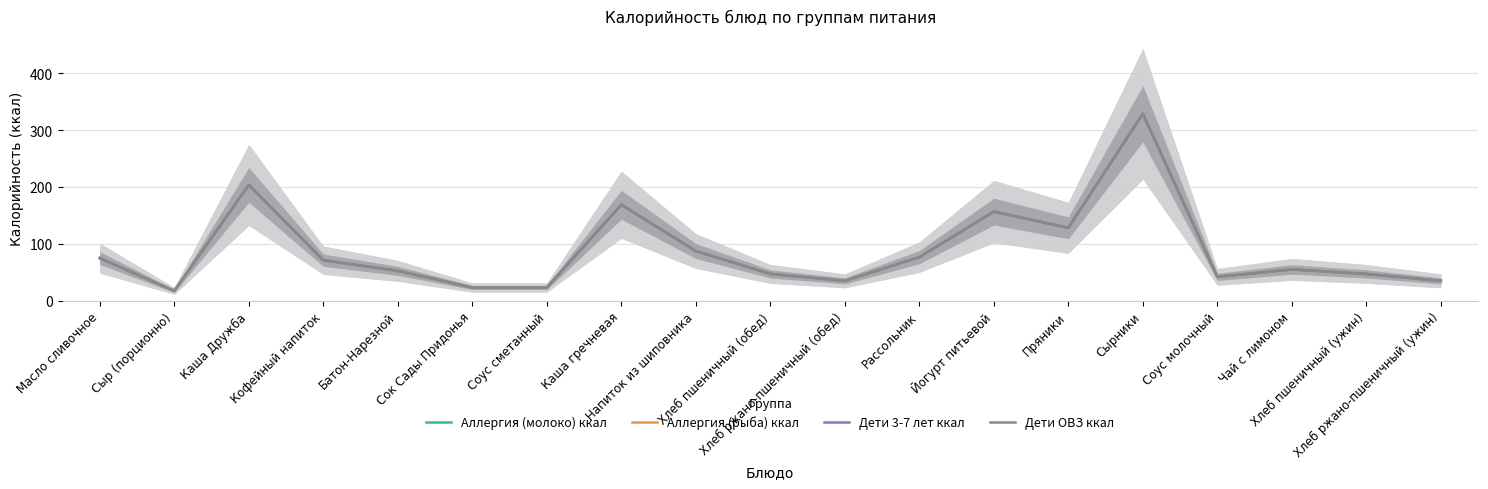

List the labels in order of Дети 3-7 лет ккал value, smallest first.

Сыр (порционно), Сок Сады Придонья, Соус сметанный, Хлеб ржано-пшеничный (обед), Хлеб ржано-пшеничный (ужин), Соус молочный, Хлеб пшеничный (обед), Хлеб пшеничный (ужин), Батон-Нарезной, Чай с лимоном, Кофейный напиток, Масло сливочное, Рассольник, Напиток из шиповника, Пряники, Йогурт питьевой, Каша гречневая, Каша Дружба, Сырники